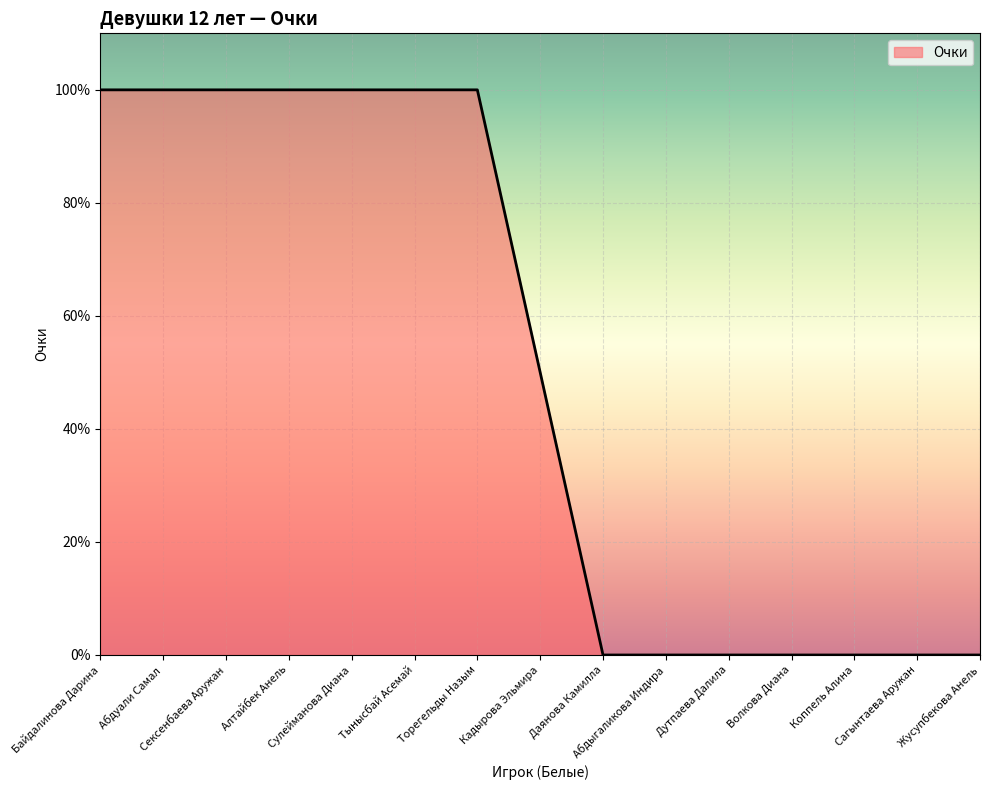

The value at Сулейманова Диана is 1.0. True or false?

True